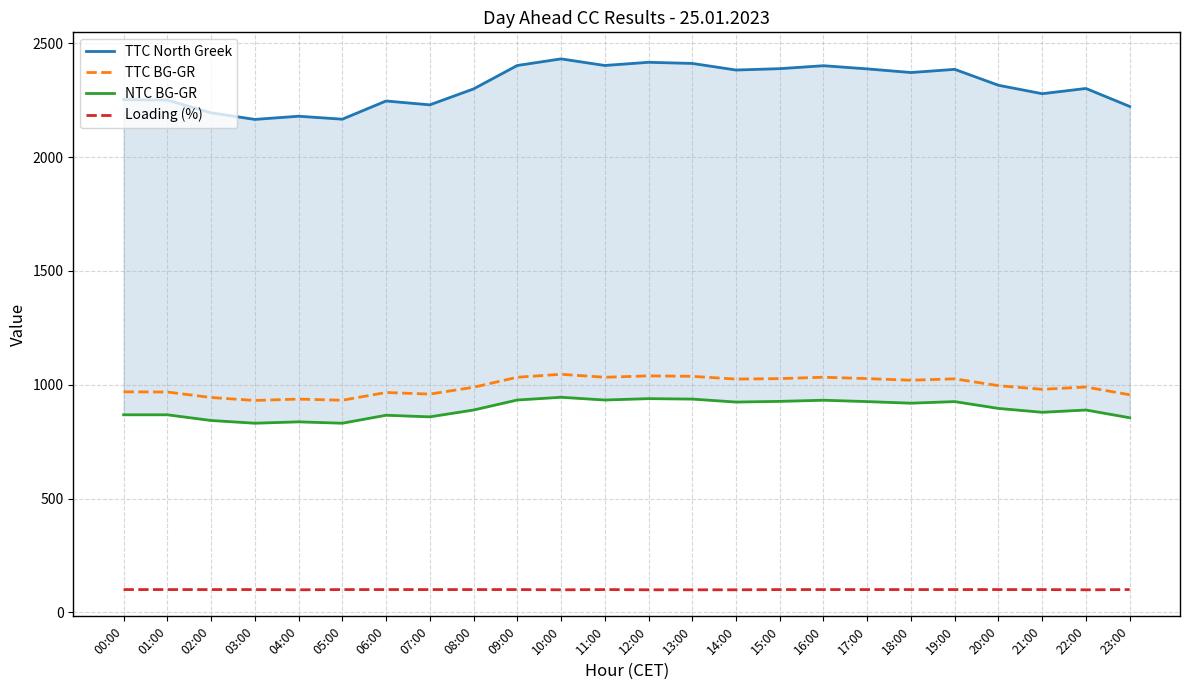

Reading right to left, list all the values displayed in this chart.

TTC North Greek: 23:00=2223	22:00=2302	21:00=2279	20:00=2316	19:00=2386	18:00=2372	17:00=2388	16:00=2402	15:00=2389	14:00=2383	13:00=2412	12:00=2417	11:00=2403	10:00=2432	09:00=2403	08:00=2300	07:00=2230	06:00=2247	05:00=2167	04:00=2180	03:00=2166	02:00=2195	01:00=2251	00:00=2253
TTC BG-GR: 23:00=956	22:00=990	21:00=980	20:00=996	19:00=1026	18:00=1020	17:00=1027	16:00=1033	15:00=1027	14:00=1025	13:00=1037	12:00=1039	11:00=1033	10:00=1046	09:00=1033	08:00=989	07:00=959	06:00=966	05:00=932	04:00=937	03:00=931	02:00=944	01:00=968	00:00=969
NTC BG-GR: 23:00=855	22:00=889	21:00=879	20:00=896	19:00=926	18:00=919	17:00=926	16:00=932	15:00=927	14:00=924	13:00=937	12:00=939	11:00=933	10:00=945	09:00=933	08:00=889	07:00=859	06:00=866	05:00=831	04:00=837	03:00=831	02:00=843	01:00=868	00:00=868
Loading (%): 23:00=100	22:00=99	21:00=100	20:00=100	19:00=100	18:00=100	17:00=100	16:00=100	15:00=100	14:00=99	13:00=99	12:00=99	11:00=100	10:00=99	09:00=100	08:00=100	07:00=100	06:00=100	05:00=100	04:00=99	03:00=100	02:00=100	01:00=100	00:00=100